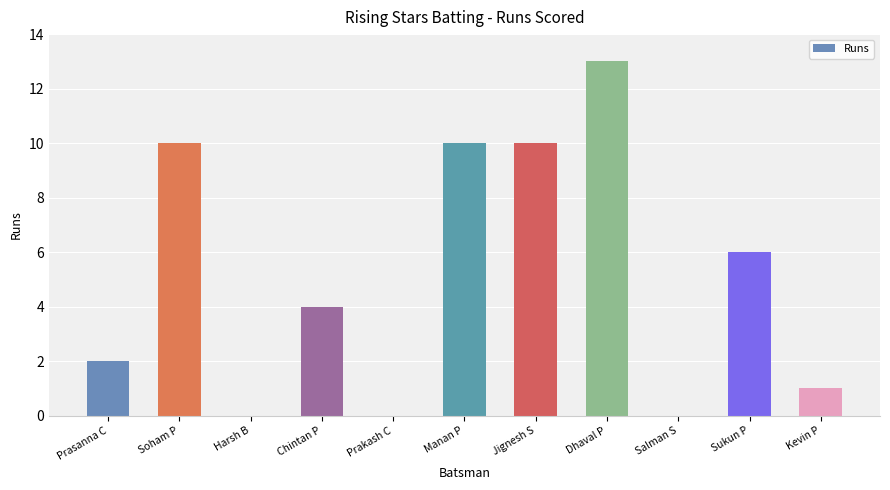

What is the maximum value shown in the chart?

13